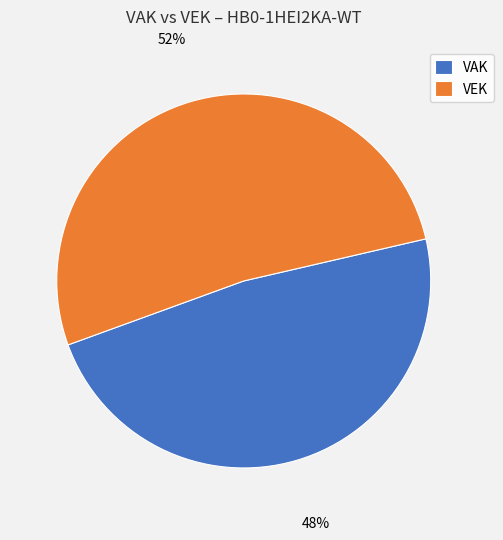

How many segments does this pie chart have?

2